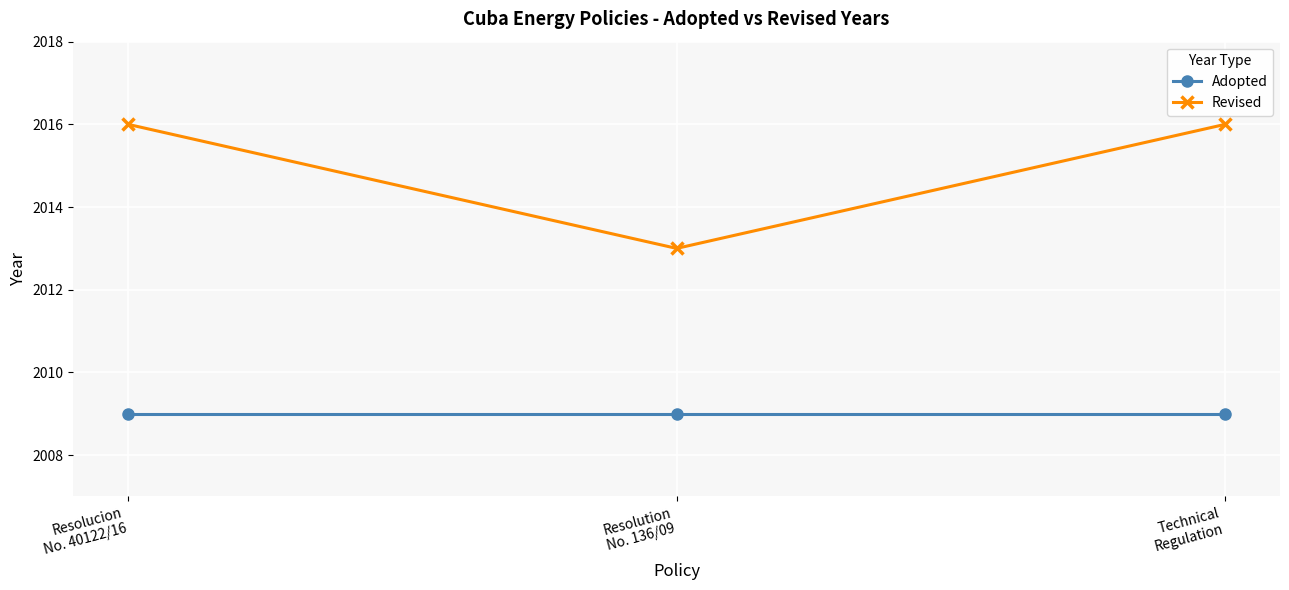

Reading left to right, list all the values displayed in this chart.

Adopted: Resolucion
No. 40122/16=2009	Resolution
No. 136/09=2009	Technical
Regulation=2009
Revised: Resolucion
No. 40122/16=2016	Resolution
No. 136/09=2013	Technical
Regulation=2016